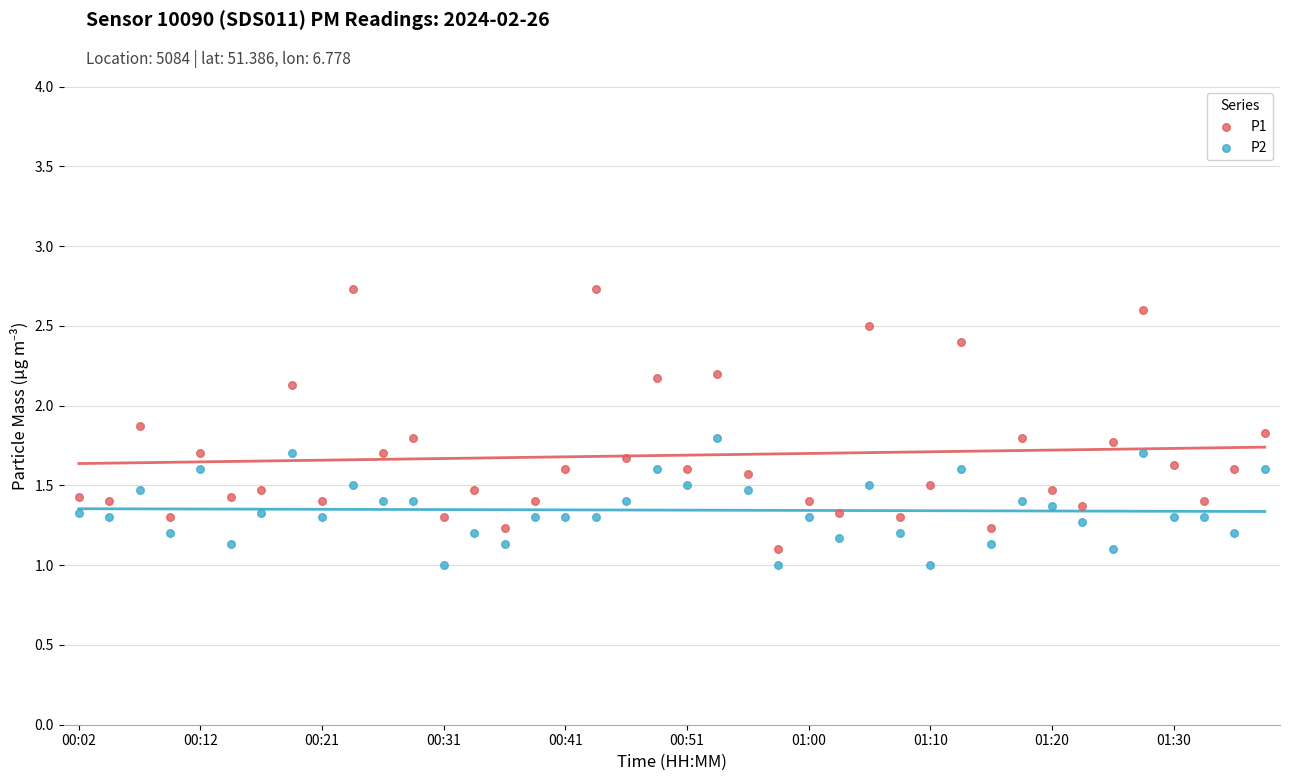

Which series has the widest spread of Y values?

P1